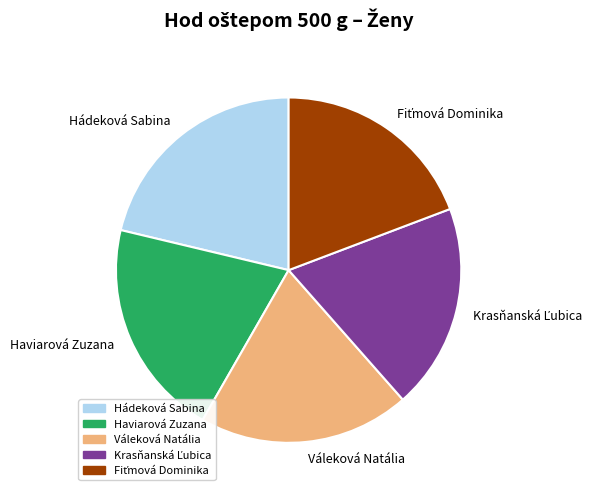

What is the largest slice in the pie chart?

Hádeková Sabina